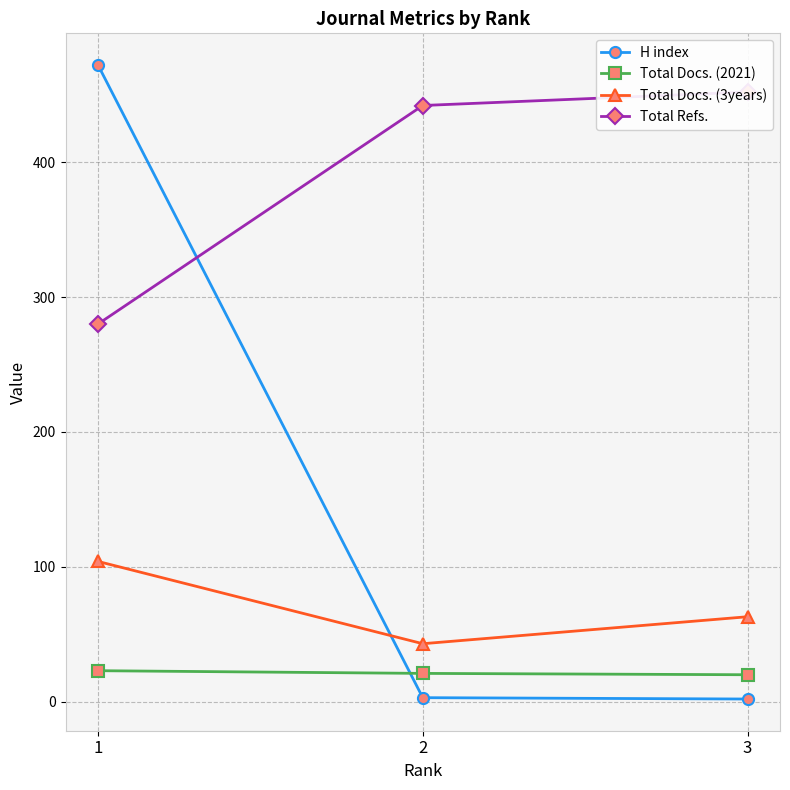

The value of Total Refs. at 2 is 227. True or false?

False